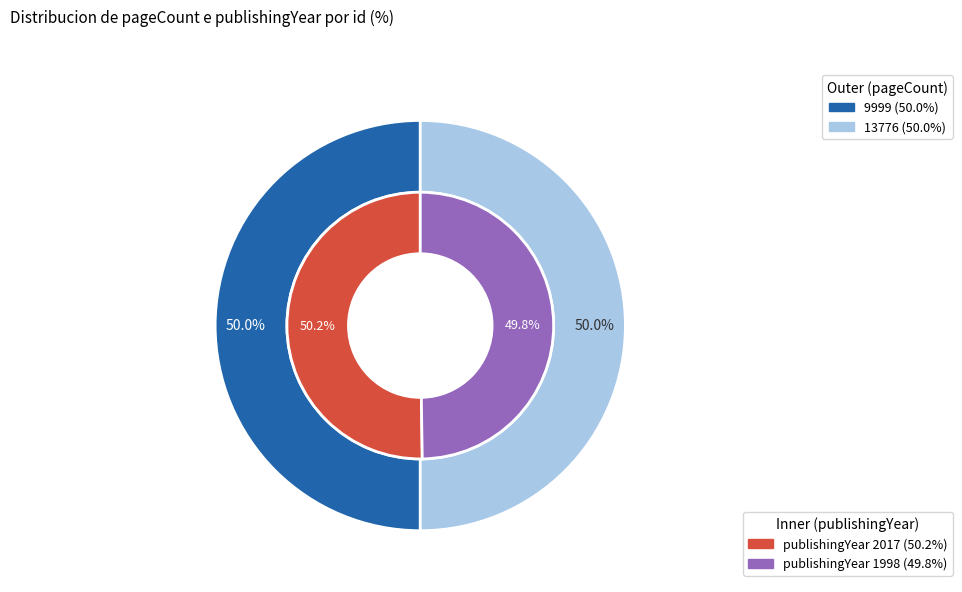

What percentage is the 9999 slice, to the nearest percent?

50%